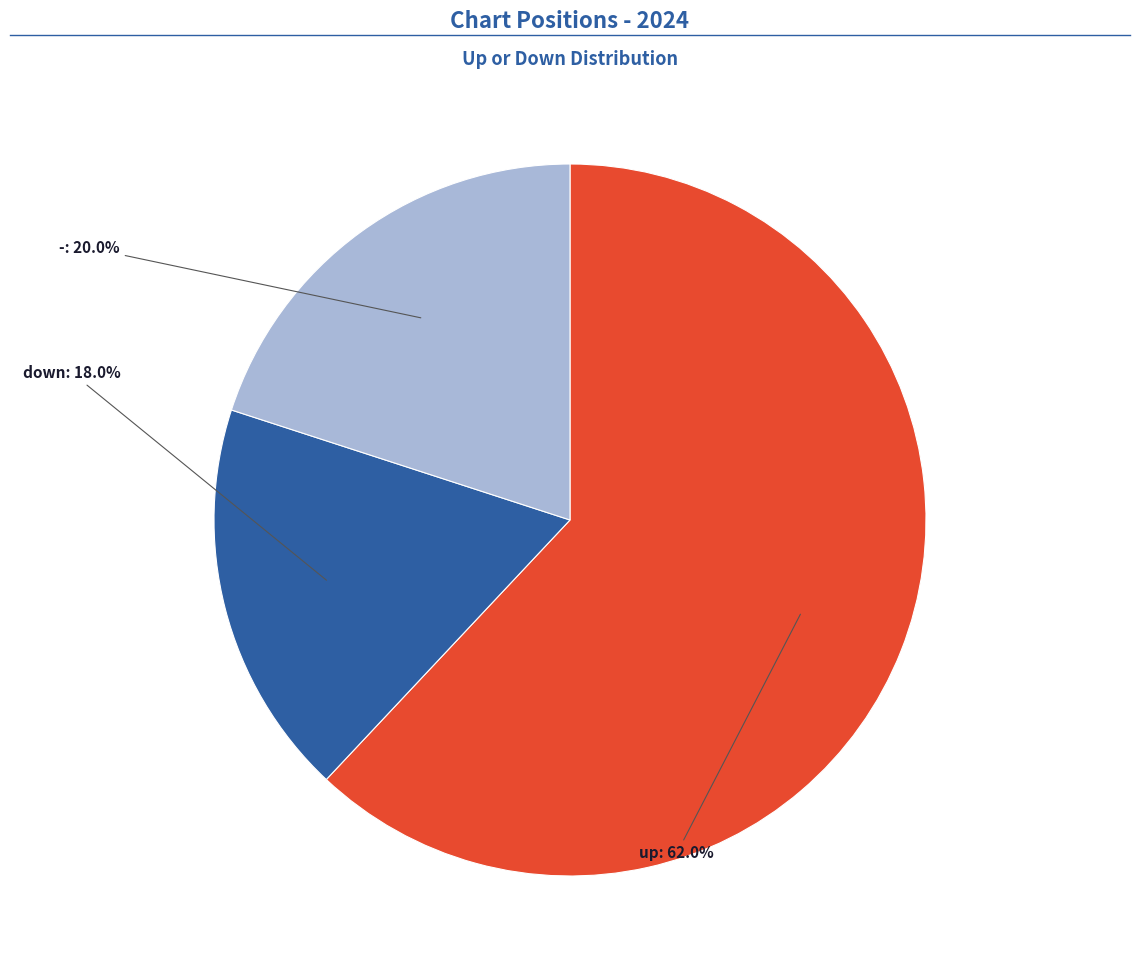

Is there any slice that represents more than half of the pie?

Yes